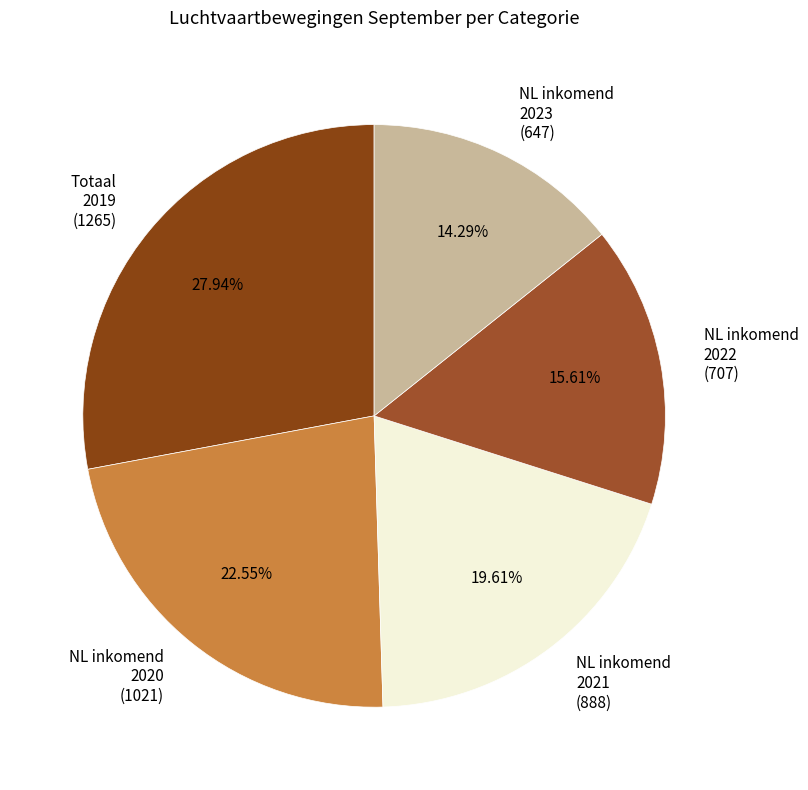

Which has a higher value, Totaal 2019 (1265) or NL inkomend 2020 (1021)?

Totaal 2019 (1265)